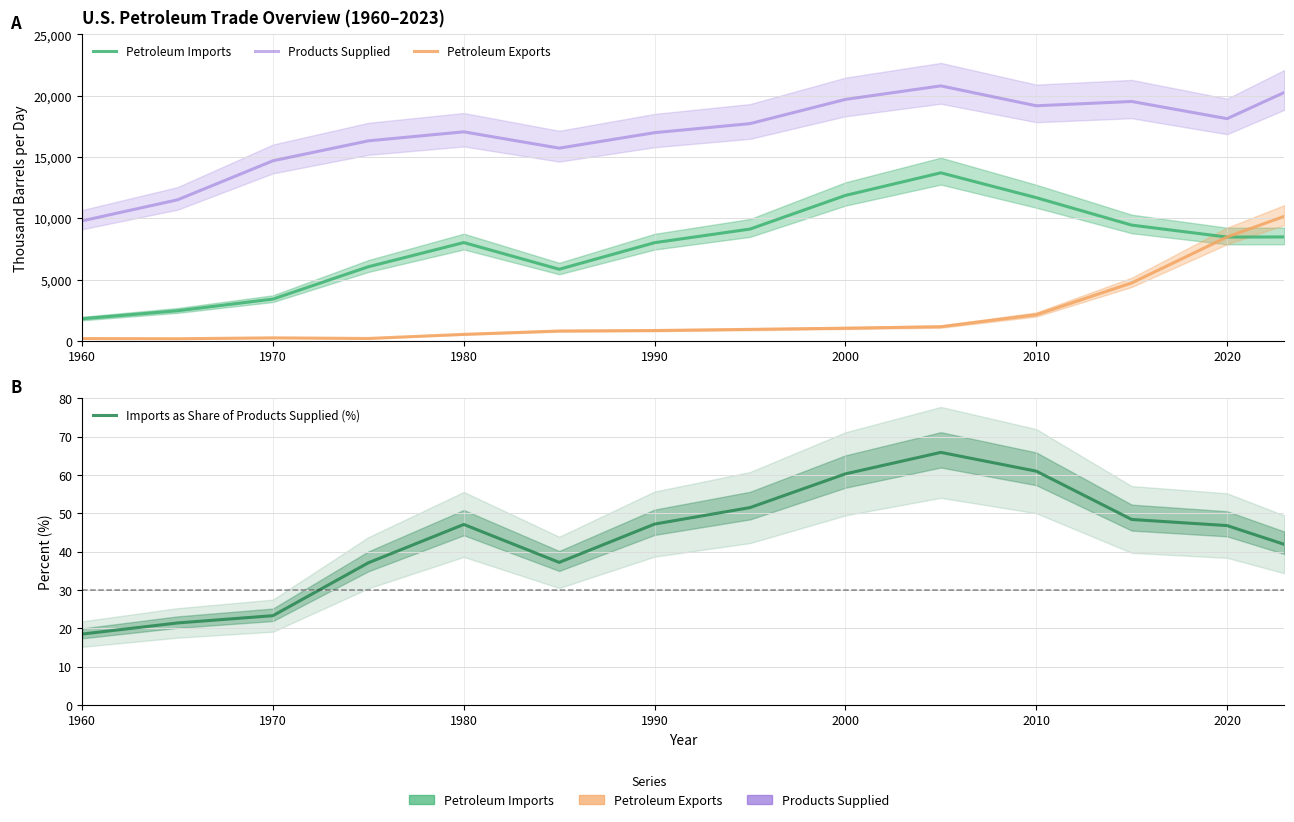

Is the value of Petroleum Imports at 2020 greater than the value of Petroleum Exports at 1970?

Yes